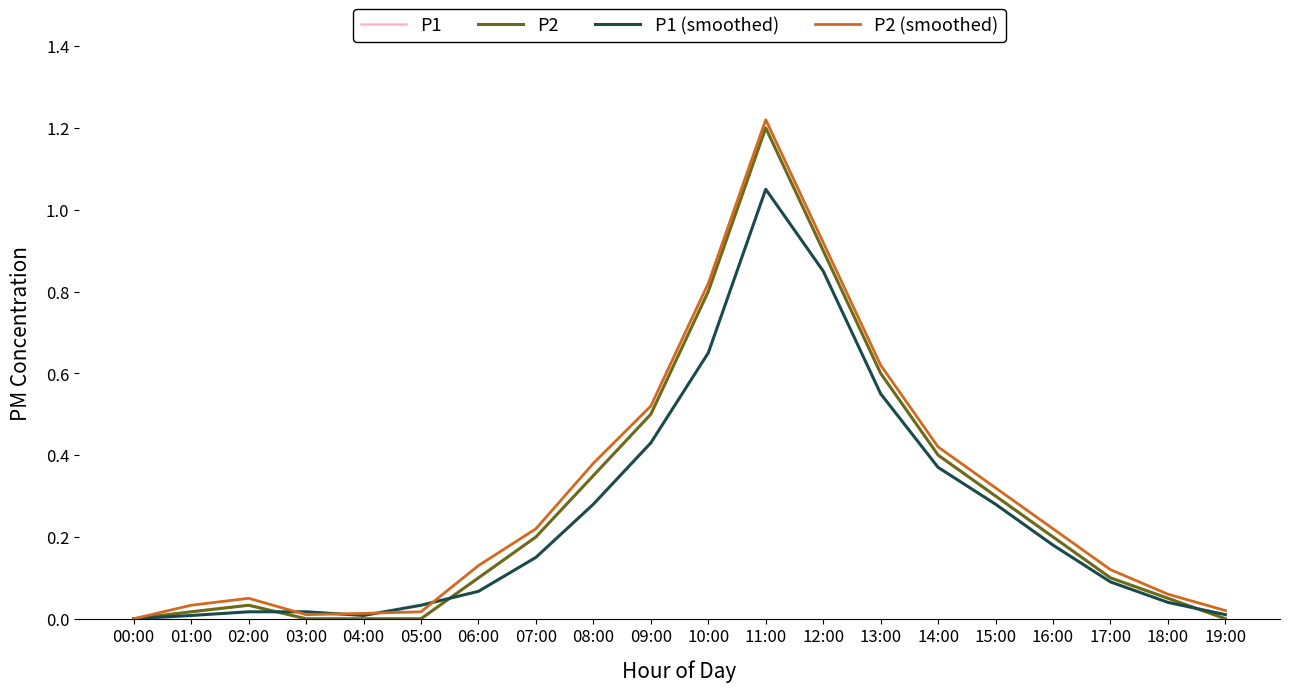

Reading left to right, what are all the values shown in this chart?

P1: 00:00=0.0	01:00=0.0	02:00=0.0	03:00=0.0	04:00=0.0	05:00=0.0	06:00=0.1	07:00=0.2	08:00=0.3	09:00=0.5	10:00=0.8	11:00=1.2	12:00=0.9	13:00=0.6	14:00=0.4	15:00=0.3	16:00=0.2	17:00=0.1	18:00=0.1	19:00=0.0
P2: 00:00=0.0	01:00=0.0	02:00=0.0	03:00=0.0	04:00=0.0	05:00=0.0	06:00=0.1	07:00=0.2	08:00=0.3	09:00=0.5	10:00=0.8	11:00=1.2	12:00=0.9	13:00=0.6	14:00=0.4	15:00=0.3	16:00=0.2	17:00=0.1	18:00=0.1	19:00=0.0
P1 (smoothed): 00:00=0.0	01:00=0.0	02:00=0.0	03:00=0.0	04:00=0.0	05:00=0.0	06:00=0.1	07:00=0.1	08:00=0.3	09:00=0.4	10:00=0.7	11:00=1.1	12:00=0.8	13:00=0.6	14:00=0.4	15:00=0.3	16:00=0.2	17:00=0.1	18:00=0.0	19:00=0.0
P2 (smoothed): 00:00=0.0	01:00=0.0	02:00=0.1	03:00=0.0	04:00=0.0	05:00=0.0	06:00=0.1	07:00=0.2	08:00=0.4	09:00=0.5	10:00=0.8	11:00=1.2	12:00=0.9	13:00=0.6	14:00=0.4	15:00=0.3	16:00=0.2	17:00=0.1	18:00=0.1	19:00=0.0